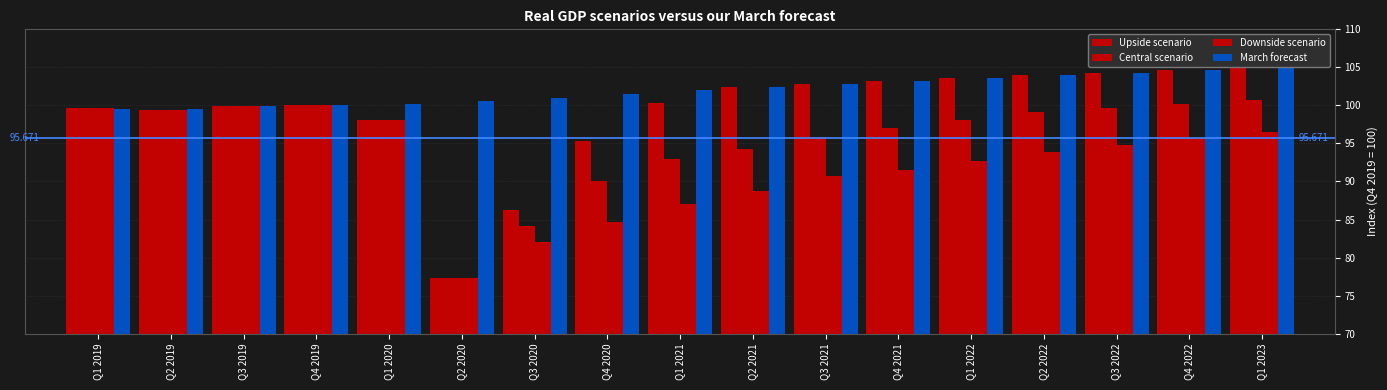

Reading left to right, what are all the values shown in this chart?

Upside scenario: Q1 2019=99.6	Q2 2019=99.5	Q3 2019=100.0	Q4 2019=100.0	Q1 2020=98.0	Q2 2020=77.4	Q3 2020=86.3	Q4 2020=95.3	Q1 2021=100.3	Q2 2021=102.4	Q3 2021=102.8	Q4 2021=103.2	Q1 2022=103.6	Q2 2022=104.0	Q3 2022=104.3	Q4 2022=104.6	Q1 2023=105.0
Central scenario: Q1 2019=99.6	Q2 2019=99.5	Q3 2019=100.0	Q4 2019=100.0	Q1 2020=98.0	Q2 2020=77.4	Q3 2020=84.2	Q4 2020=90.1	Q1 2021=92.9	Q2 2021=94.2	Q3 2021=95.9	Q4 2021=97.0	Q1 2022=98.1	Q2 2022=99.1	Q3 2022=99.6	Q4 2022=100.2	Q1 2023=100.7
Downside scenario: Q1 2019=99.6	Q2 2019=99.5	Q3 2019=100.0	Q4 2019=100.0	Q1 2020=98.0	Q2 2020=77.4	Q3 2020=82.0	Q4 2020=84.7	Q1 2021=87.0	Q2 2021=88.7	Q3 2021=90.7	Q4 2021=91.4	Q1 2022=92.7	Q2 2022=93.9	Q3 2022=94.8	Q4 2022=95.7	Q1 2023=96.5
March forecast: Q1 2019=99.6	Q2 2019=99.5	Q3 2019=100.0	Q4 2019=100.0	Q1 2020=100.2	Q2 2020=100.6	Q3 2020=101.0	Q4 2020=101.5	Q1 2021=102.0	Q2 2021=102.4	Q3 2021=102.8	Q4 2021=103.2	Q1 2022=103.6	Q2 2022=103.9	Q3 2022=104.3	Q4 2022=104.6	Q1 2023=104.9